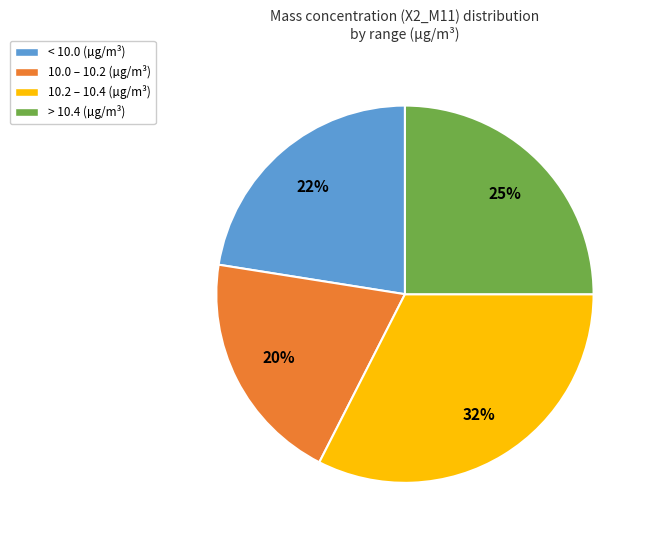

Which has a higher value, 10.2 – 10.4 (µg/m³) or < 10.0 (µg/m³)?

10.2 – 10.4 (µg/m³)